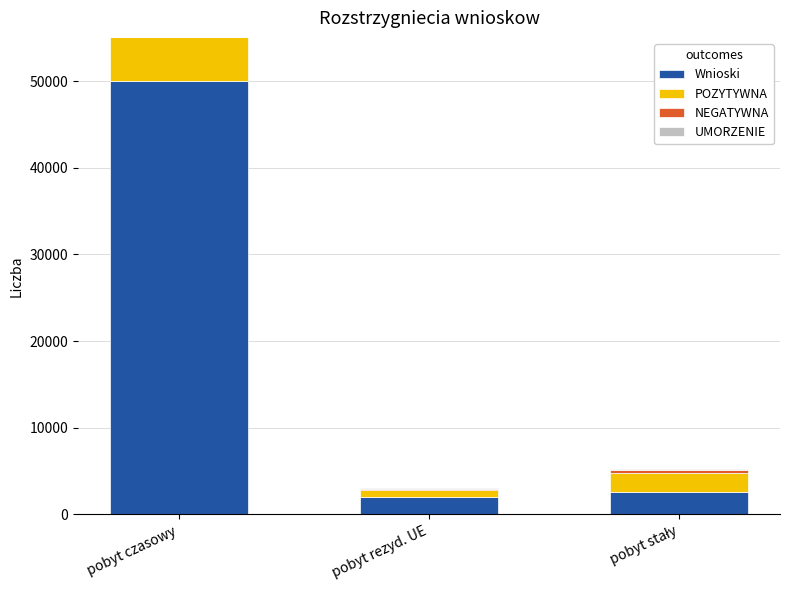

Is it true that UMORZENIE equals 1228 at pobyt czasowy?

False